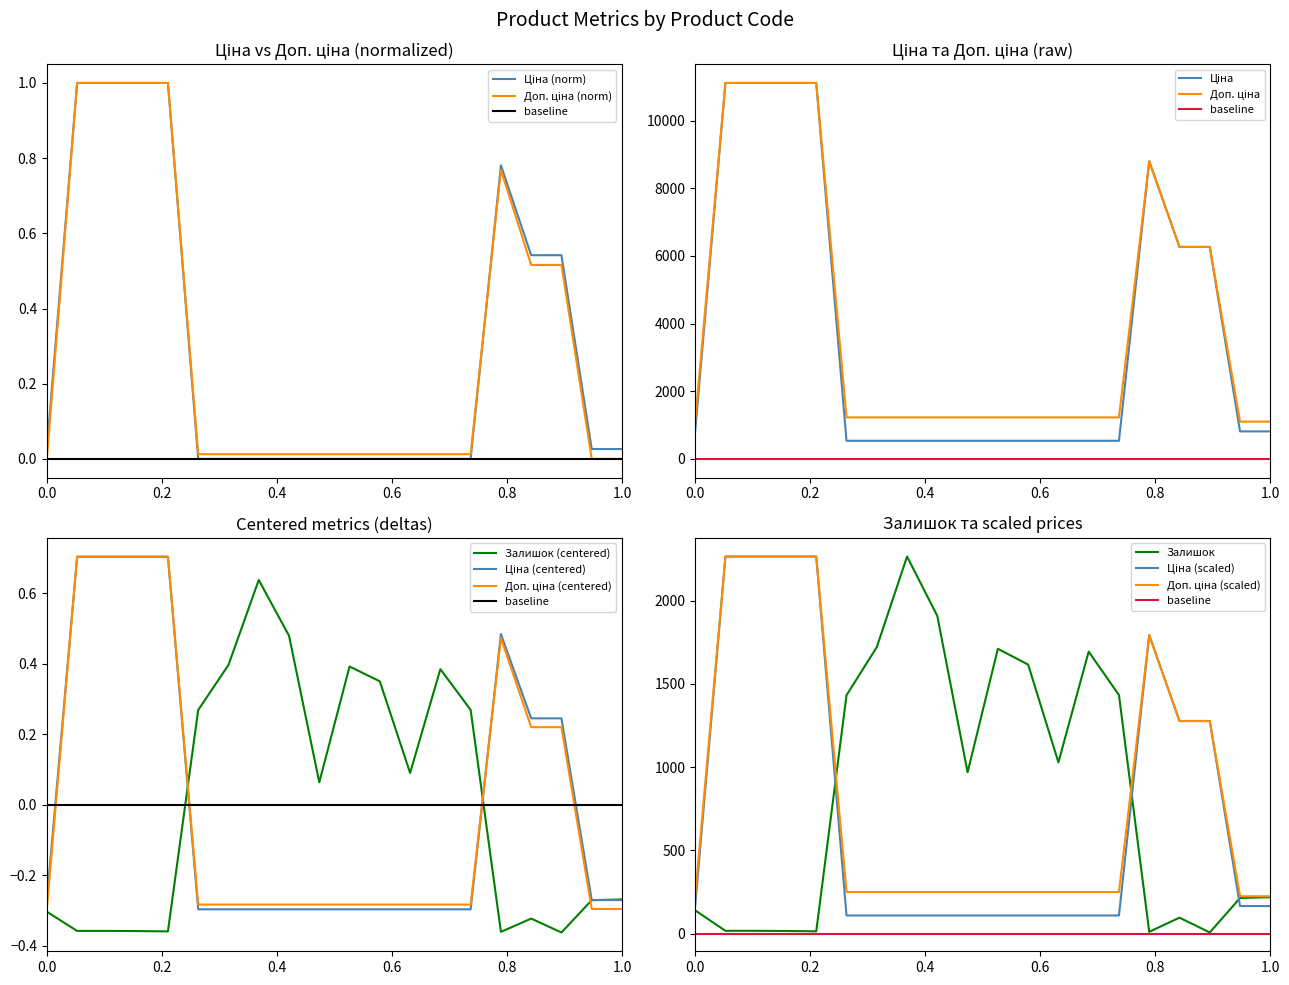

What is the highest value of the Залишок series?

2265.0